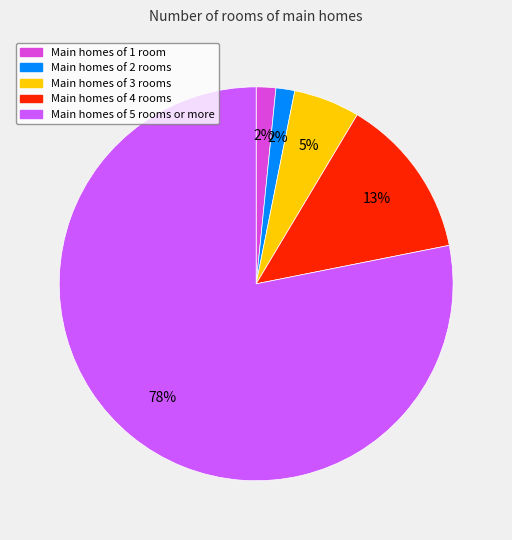

Is there any slice that represents more than half of the pie?

Yes